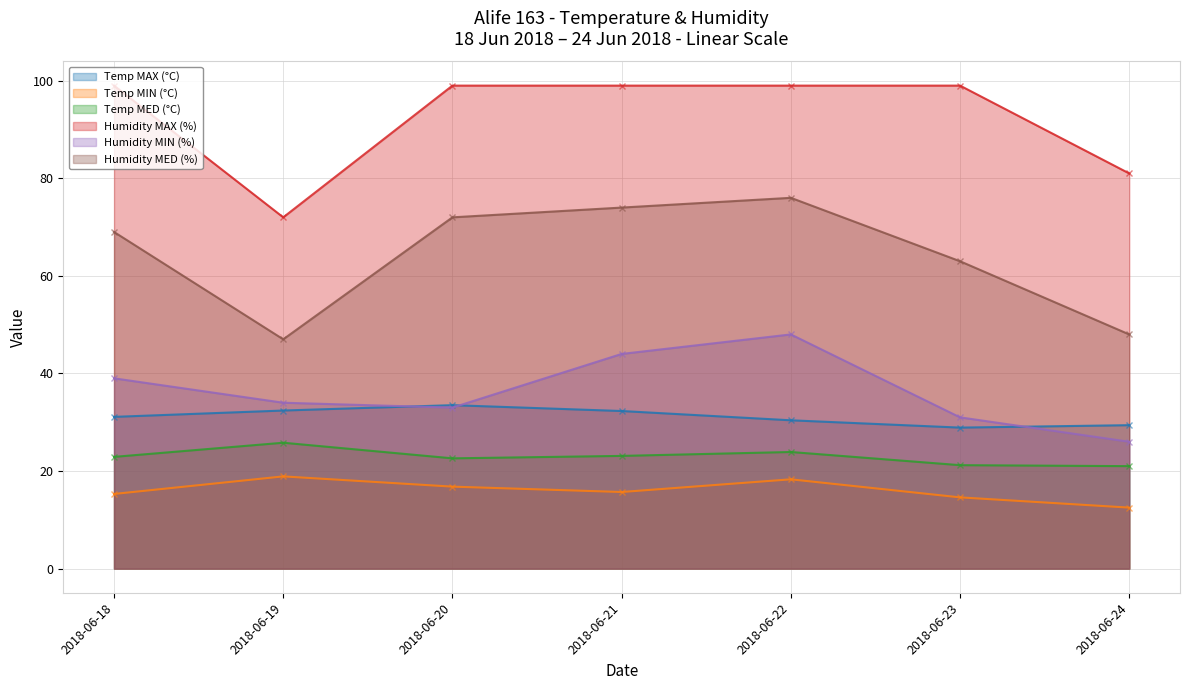

At how many categories does at least one series exceed 90?

5